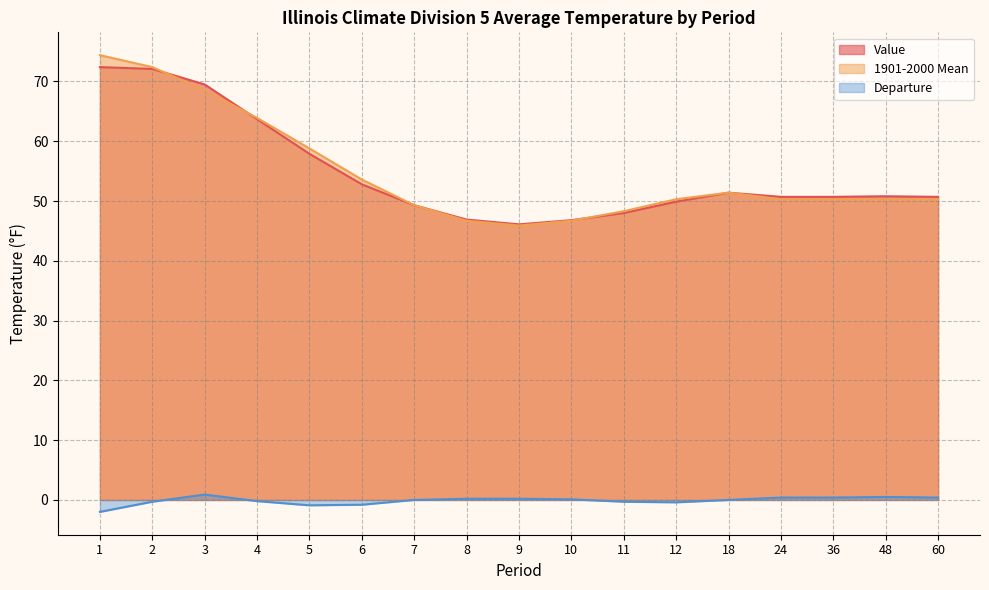

True or false: 1901-2000 Mean and Departure cross at least once.

False